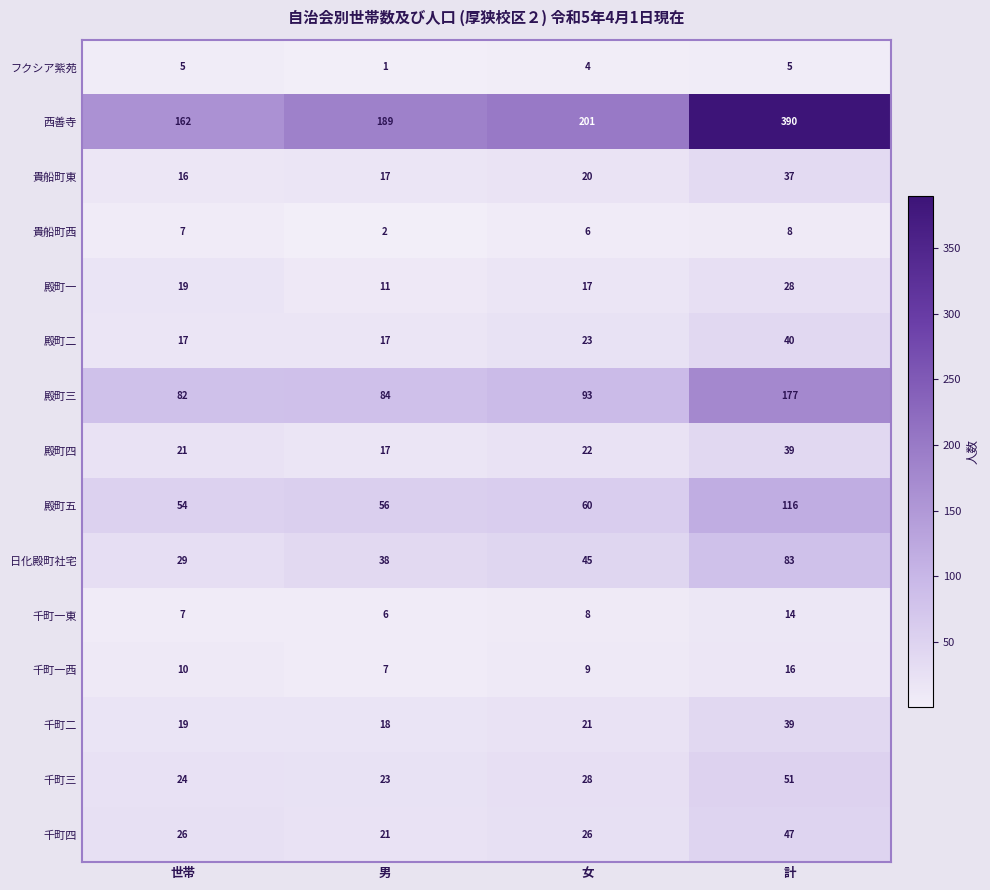

The value of 殿町五 at 女 is 60. True or false?

True